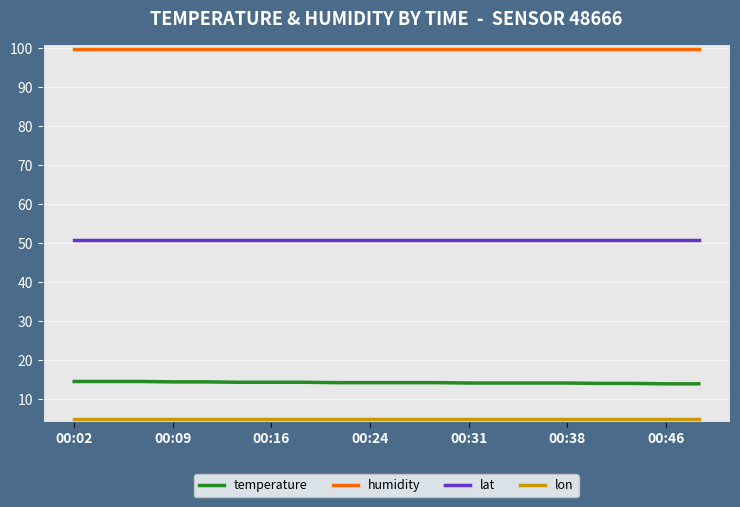

Rank the series by their maximum value, from highest to lowest.

humidity, lat, temperature, lon